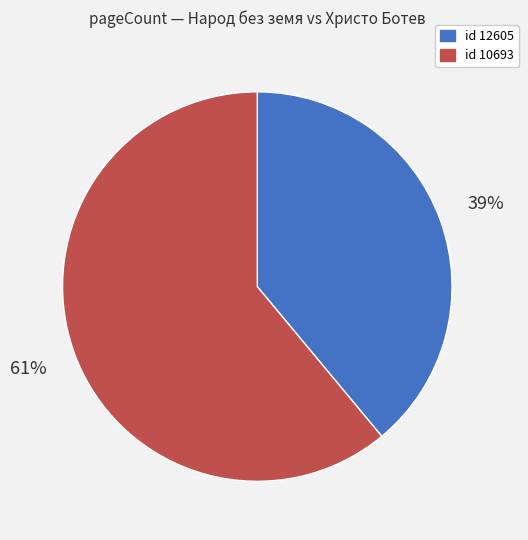

Does any single category account for the majority?

Yes